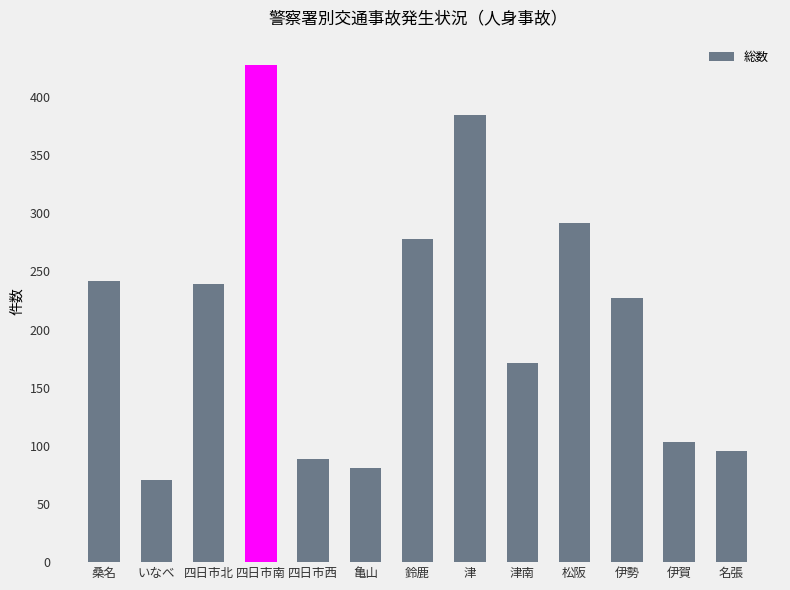

Does the chart contain any negative values?

No